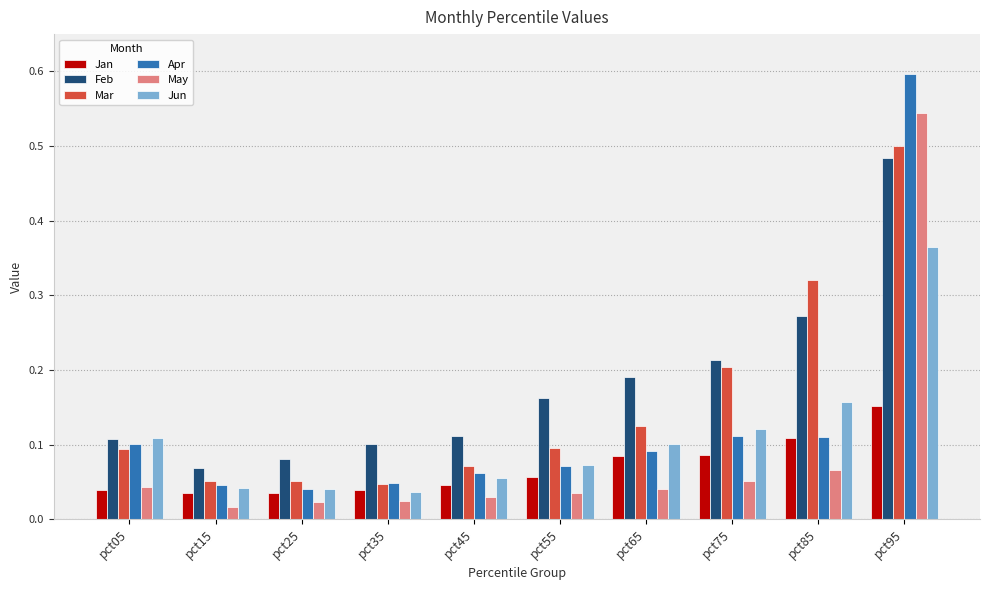

At which label does Jan reach its peak?

pct95